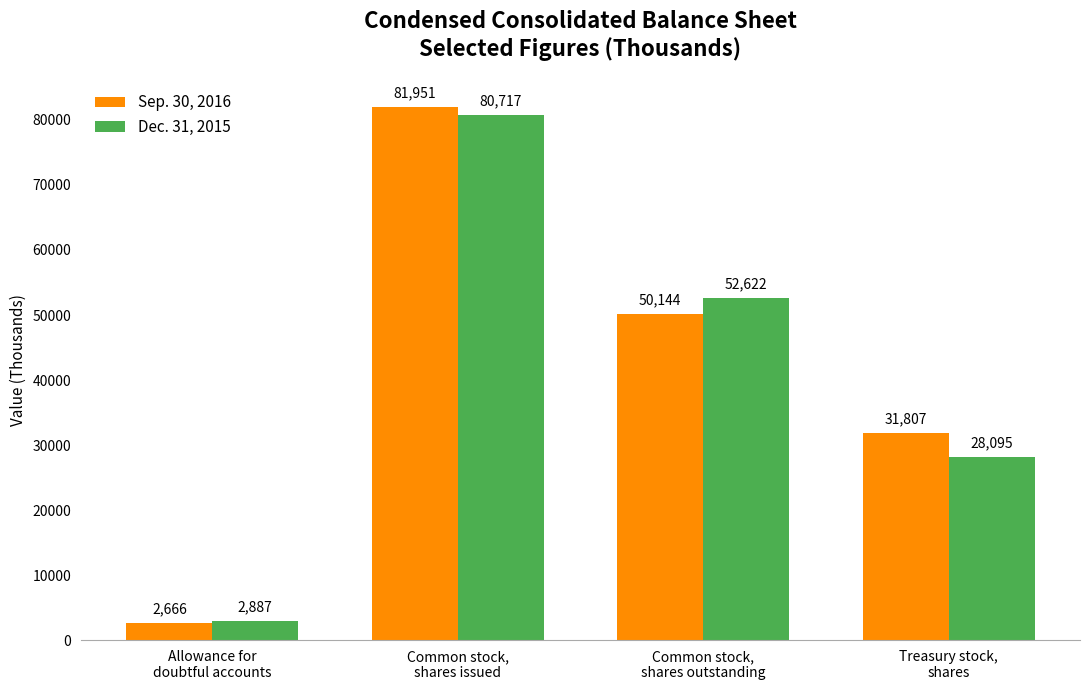

What is the sum of all Dec. 31, 2015 values?

164321